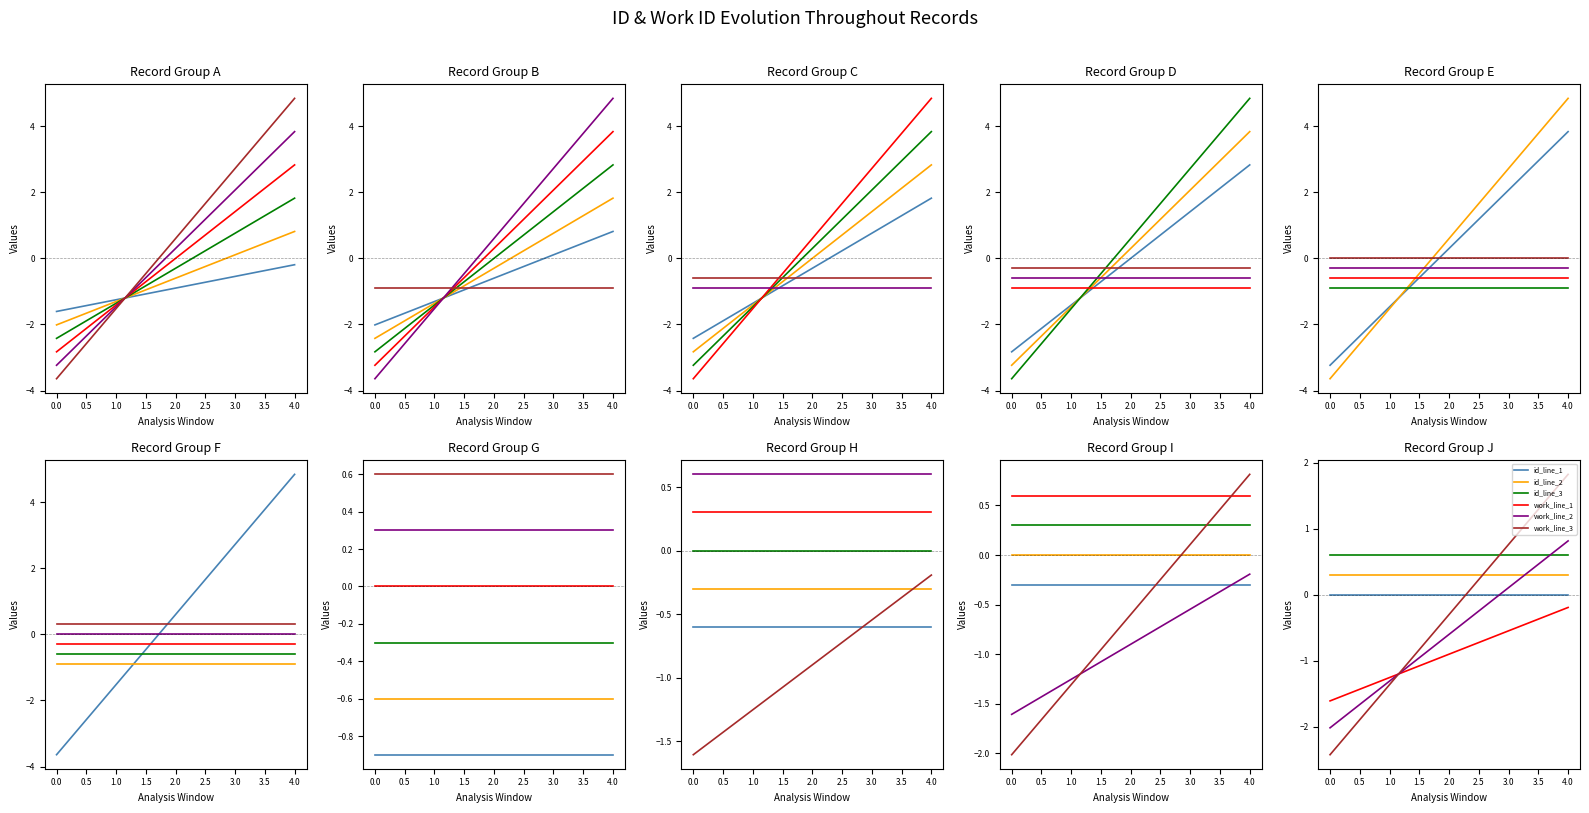

How many lines are shown in the chart?

6